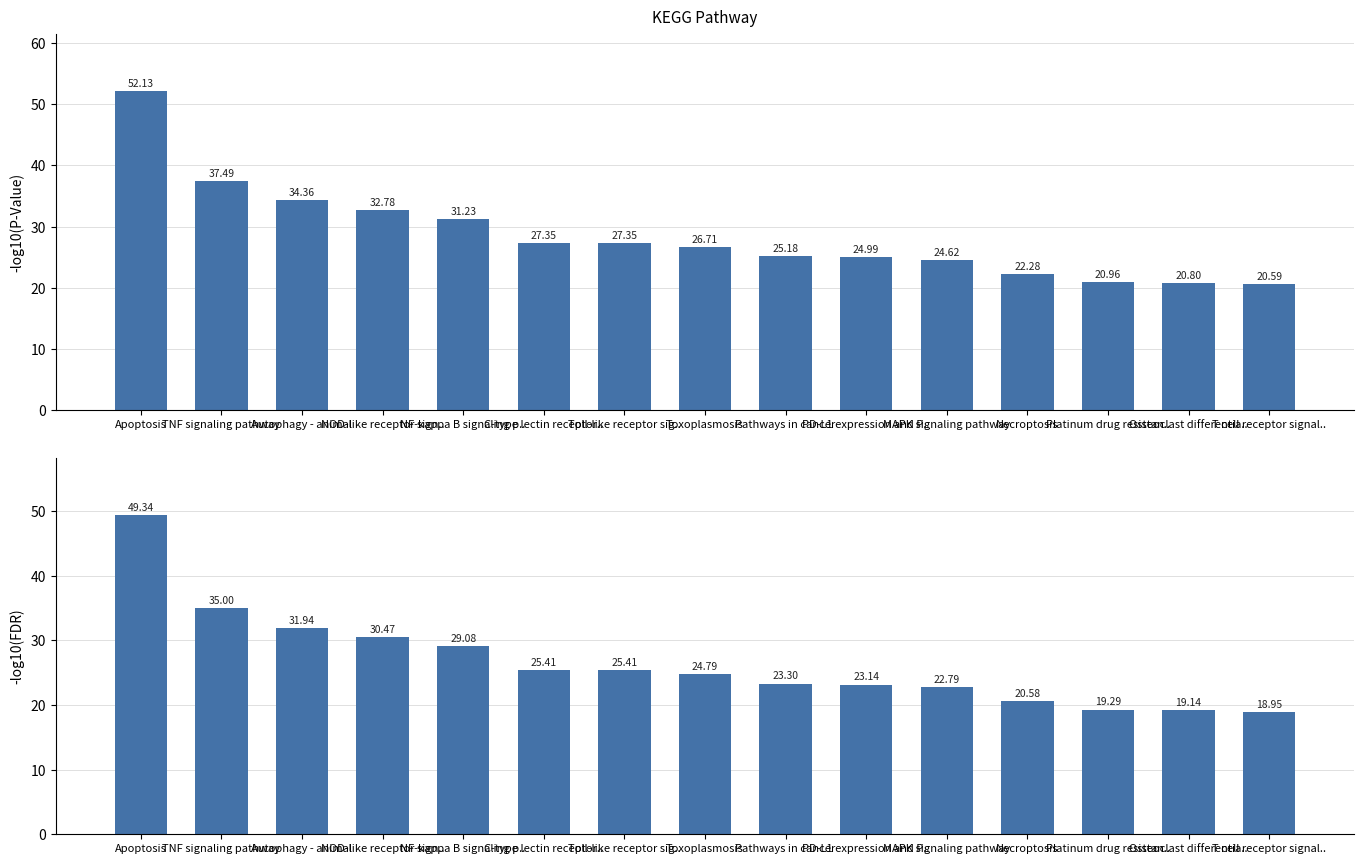

What is the label of the 3rd bar from the left?

Autophagy - animal